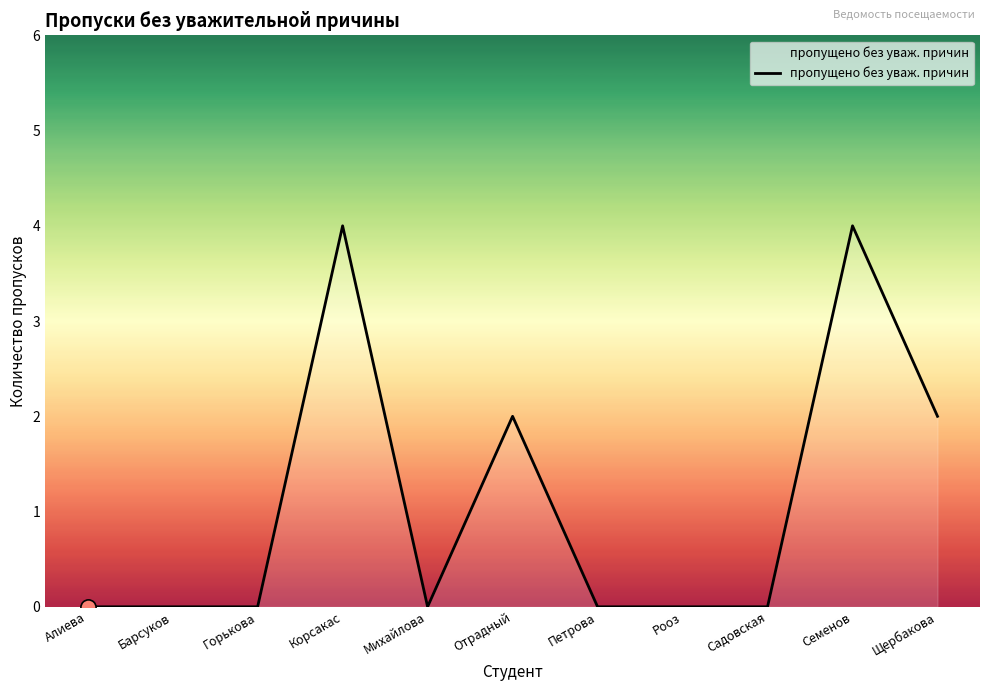

What is the change in value from Барсуков to Семенов?

+4